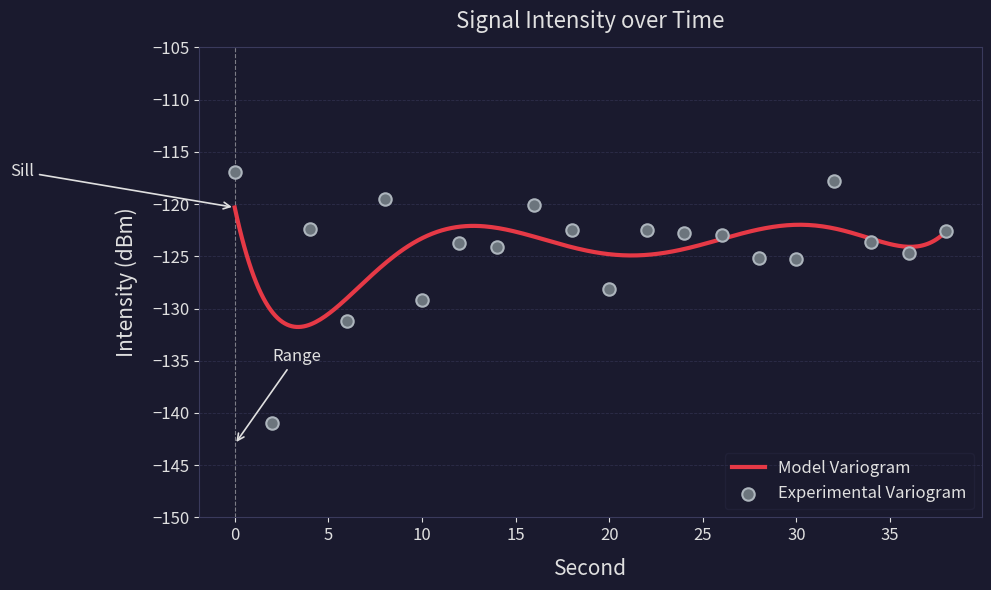

What is the change in value from 12 to 34?

+0.1